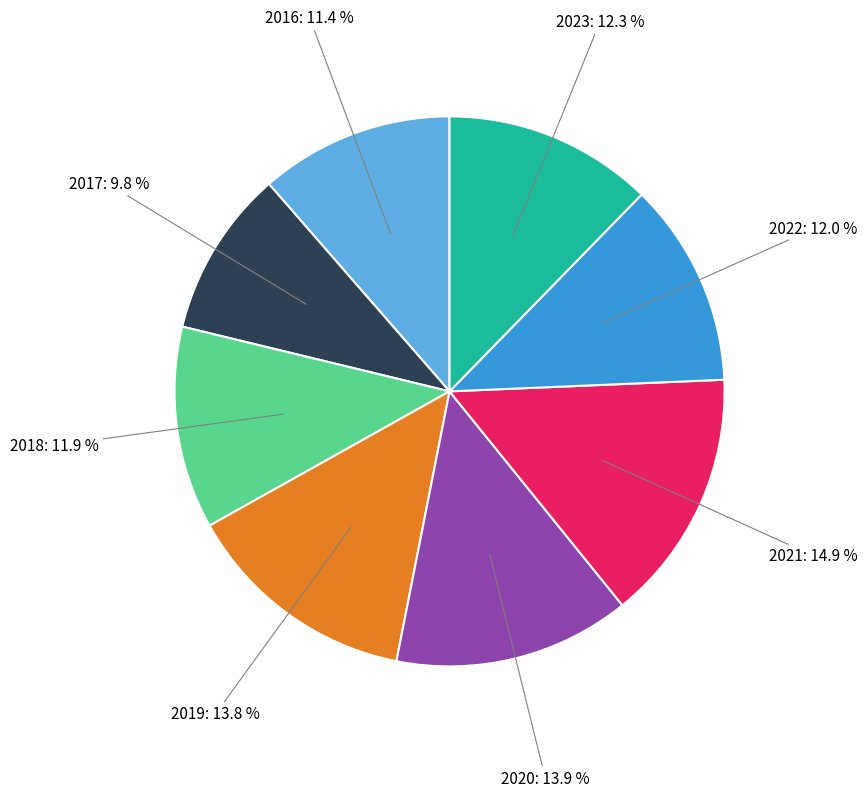

Is there a majority slice in this chart?

No